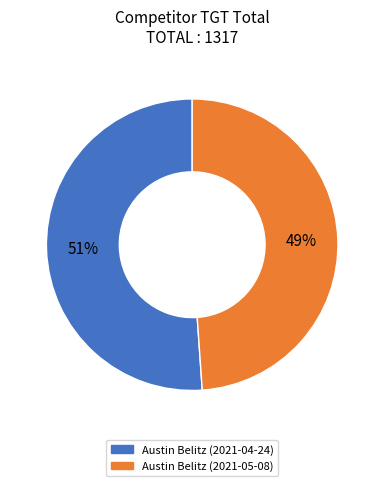

What is the smallest slice in the pie chart?

Austin Belitz (2021-05-08)